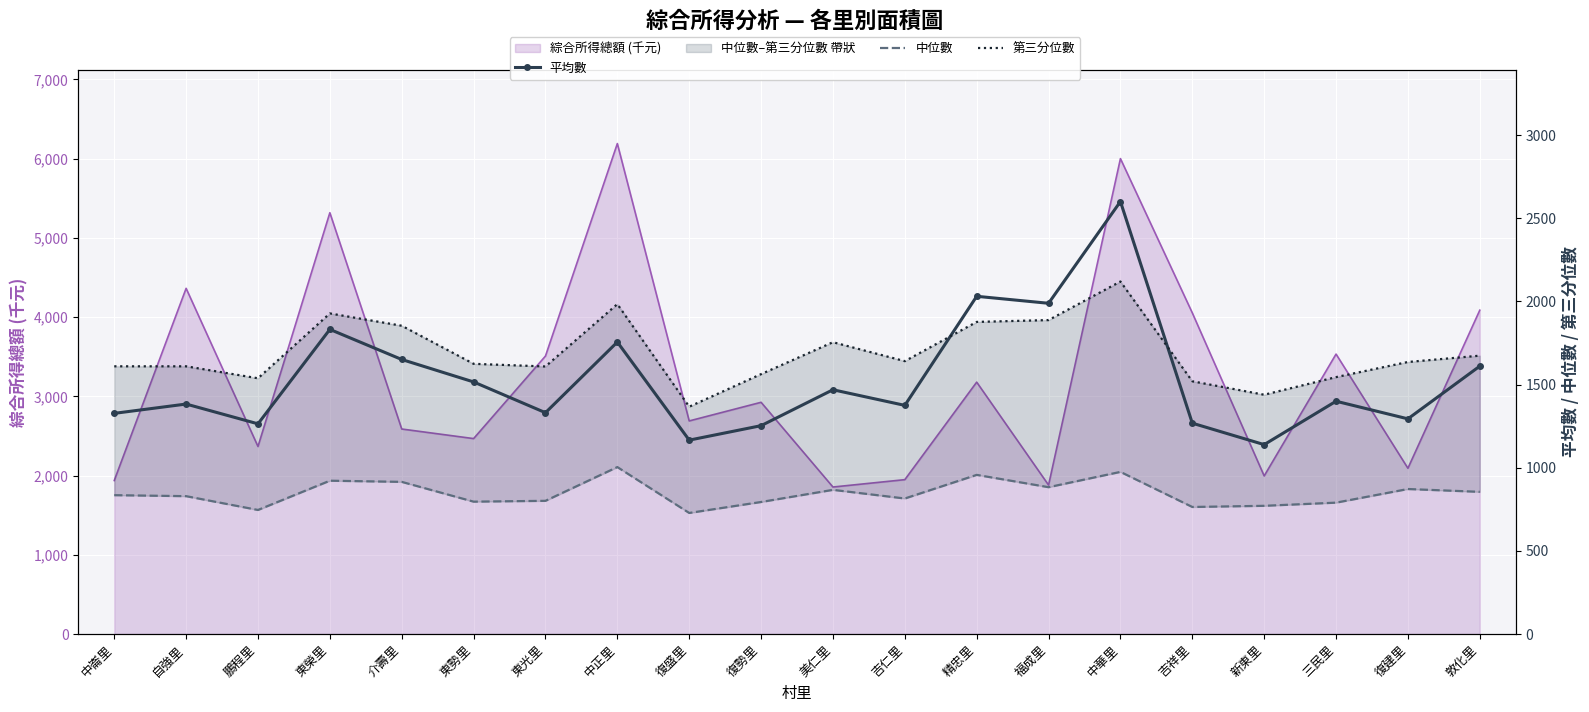

What is the sum of all 第三分位數 values?

33783